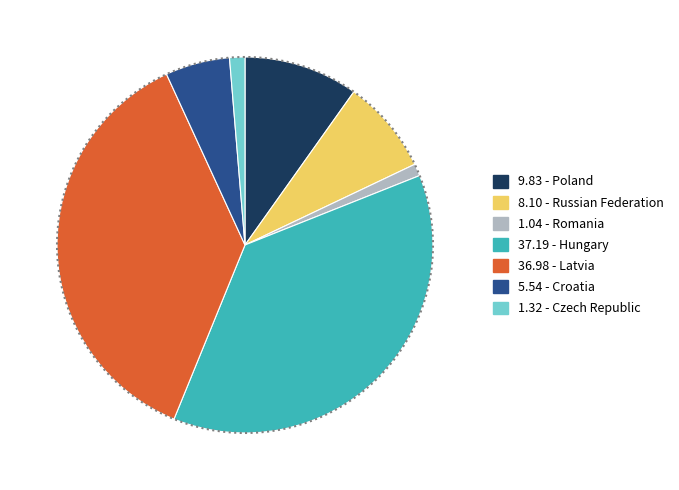

Which has a higher value, 8.10 - Russian Federation or 1.04 - Romania?

8.10 - Russian Federation